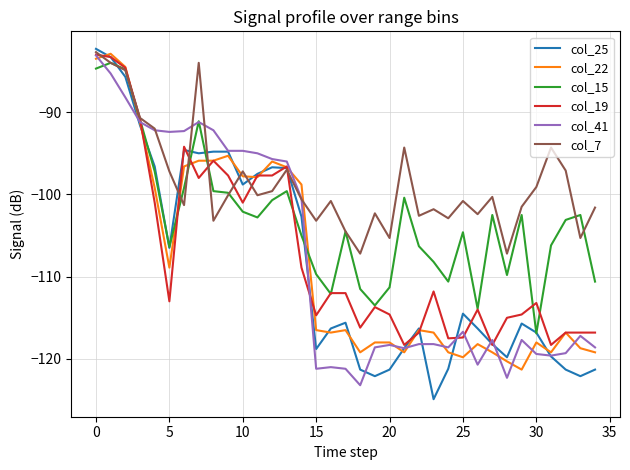

Which series has the widest spread of values?

col_25